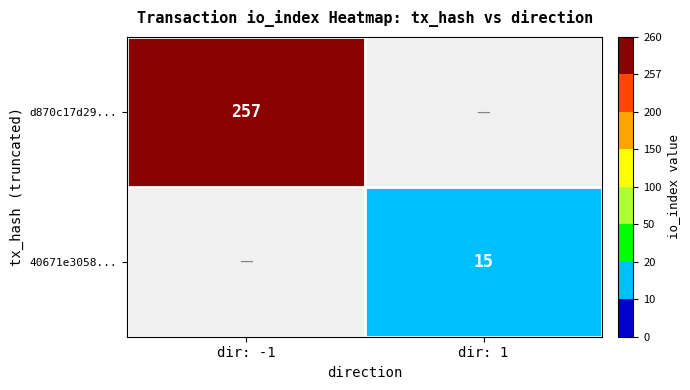

True or false: d870c17d29... has a value of 257 at dir: -1.

True